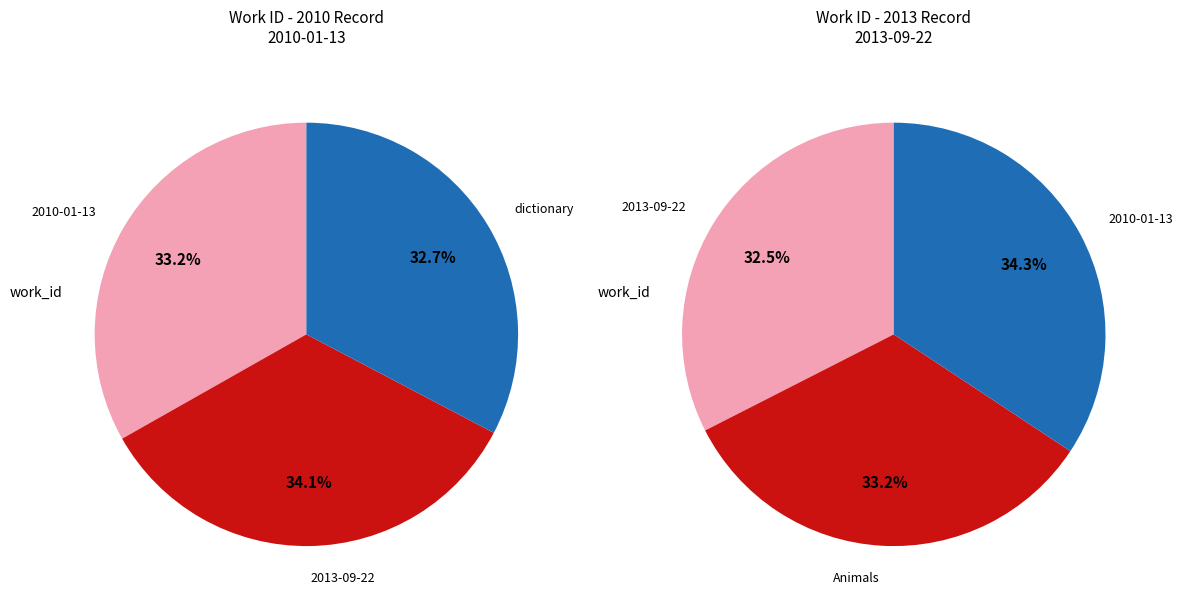

Do 2013-09-22 and 2010-01-13 together represent more than half of the pie?

Yes